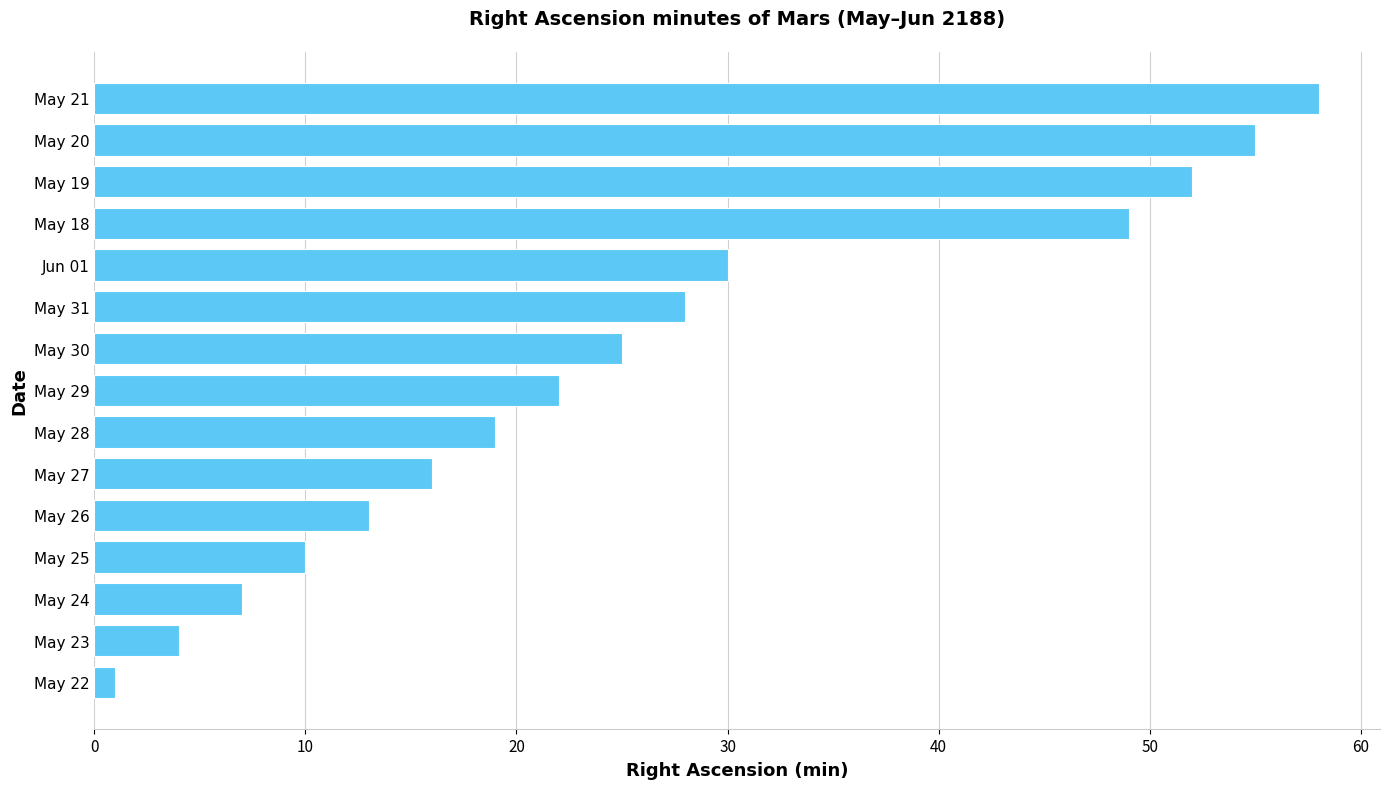

What is the greatest value displayed?

58